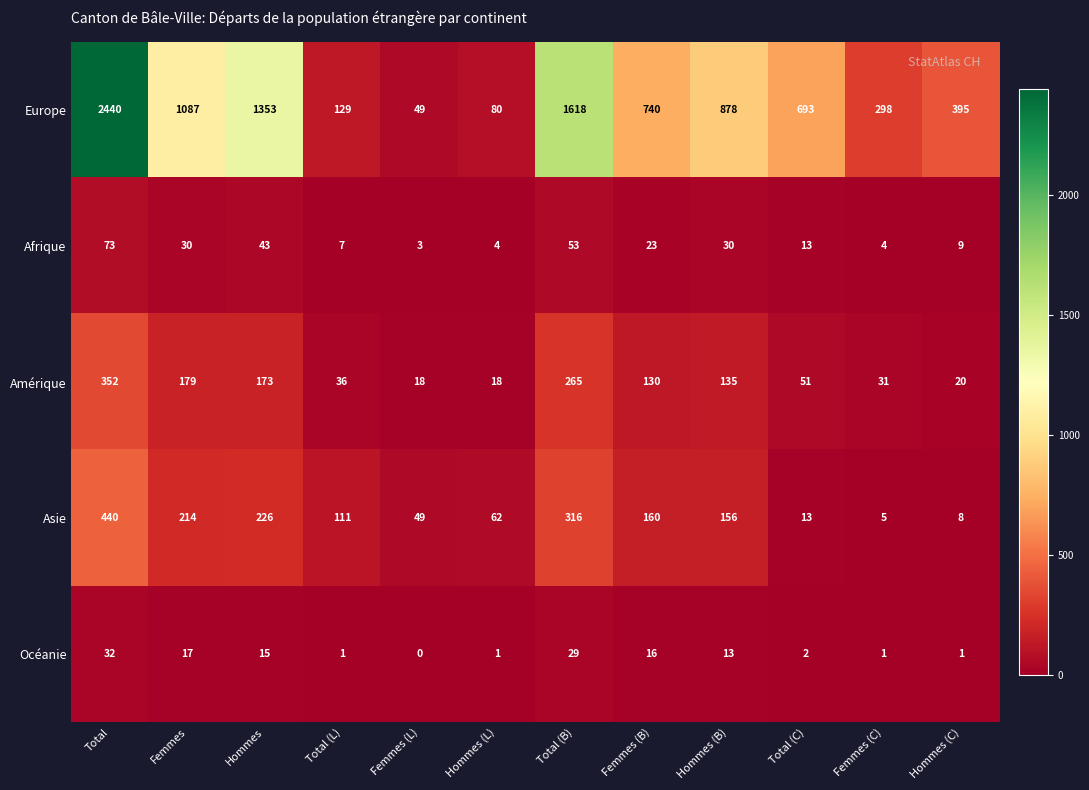

The value of Europe at Femmes (L) is 33. True or false?

False